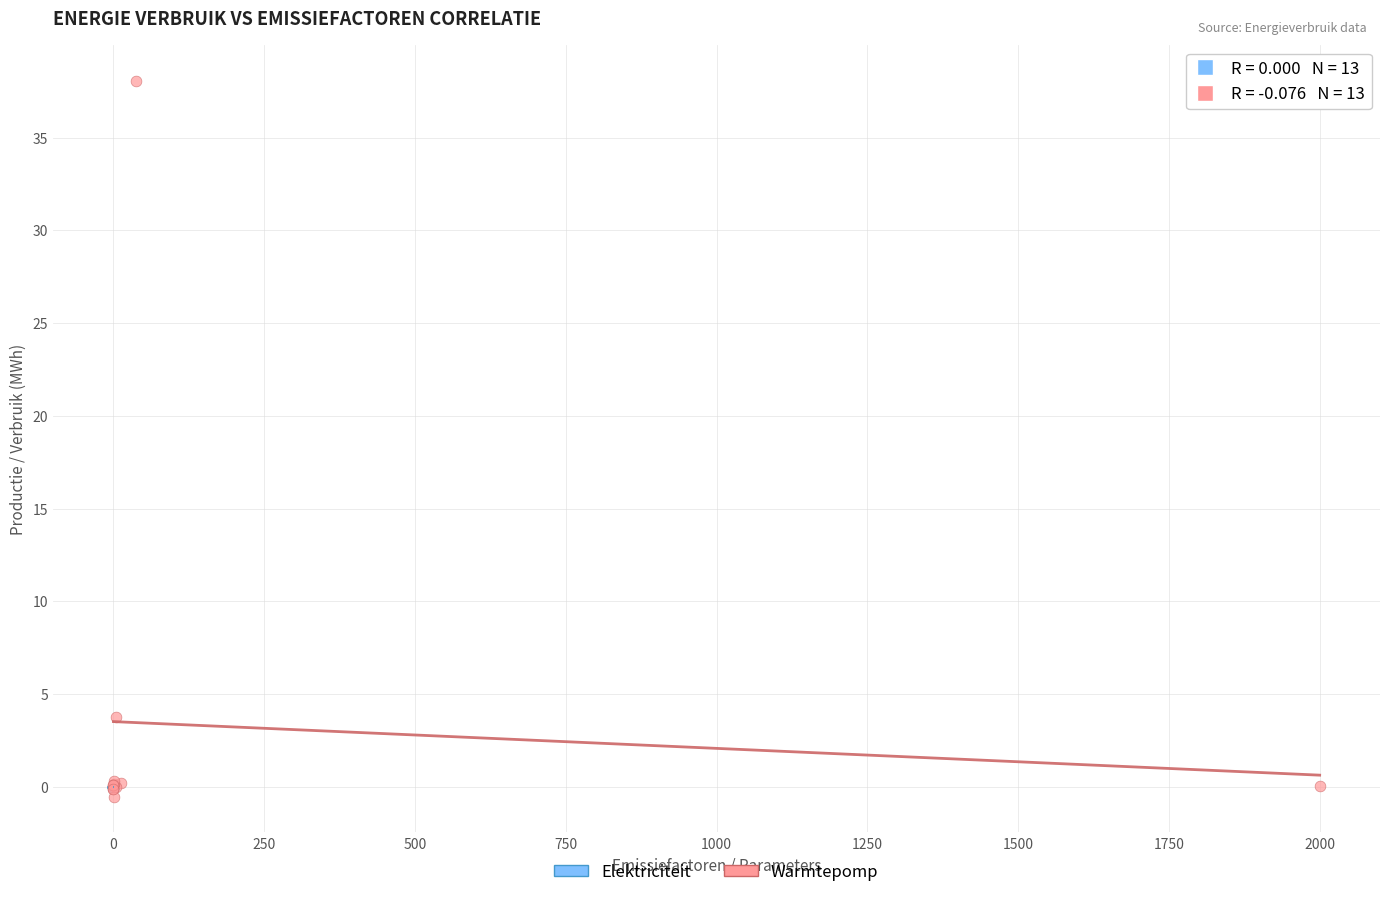

Which series has the widest spread of Y values?

Warmtepomp